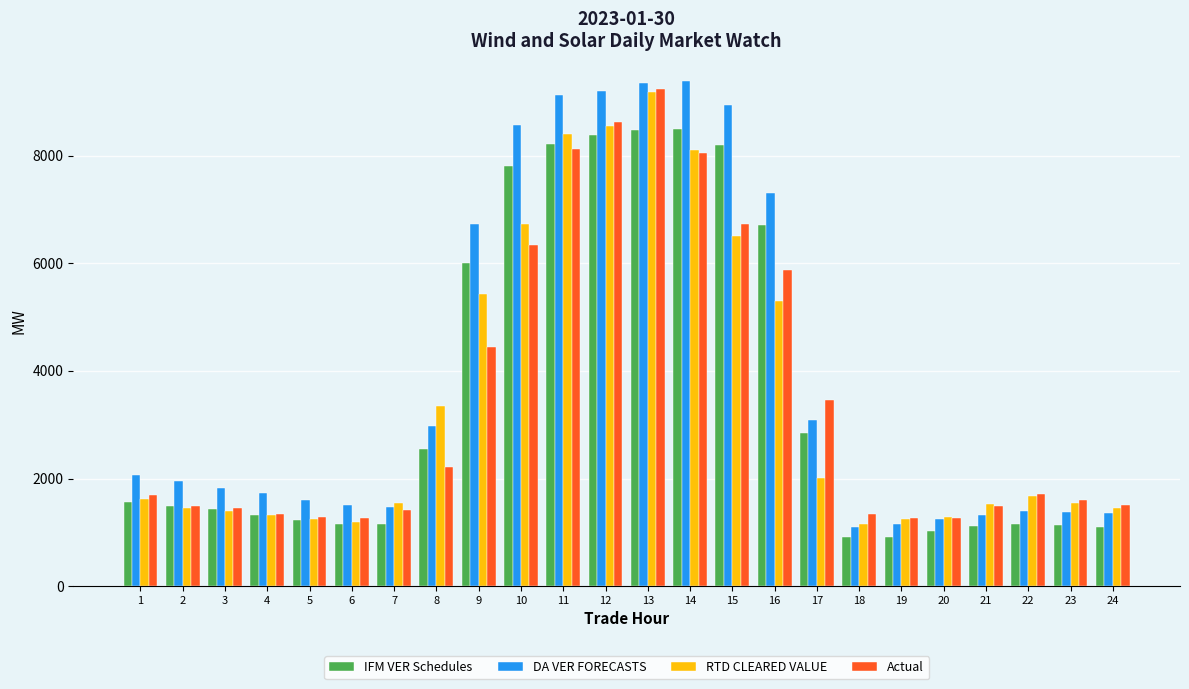

How many bars are there in each group?

4